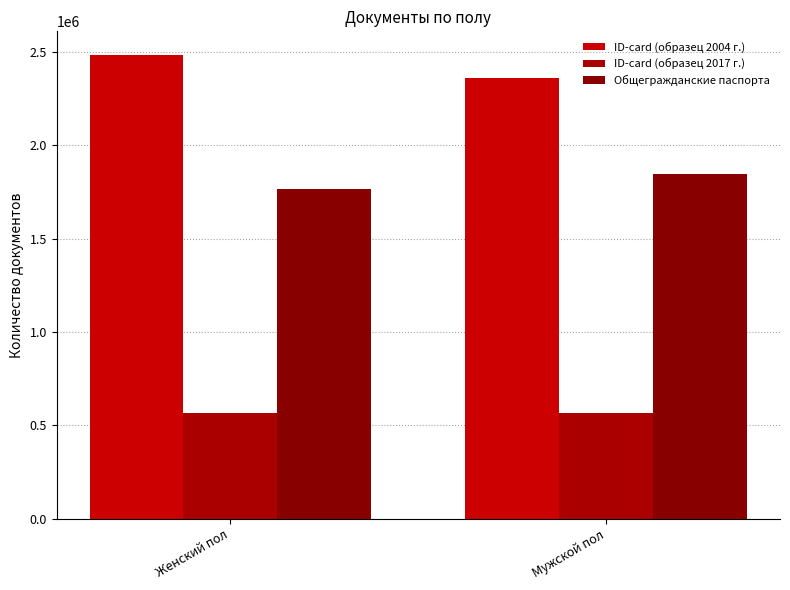

What is the value of the ID-card (образец 2017 г.) bar at the 1st from the left?

564031